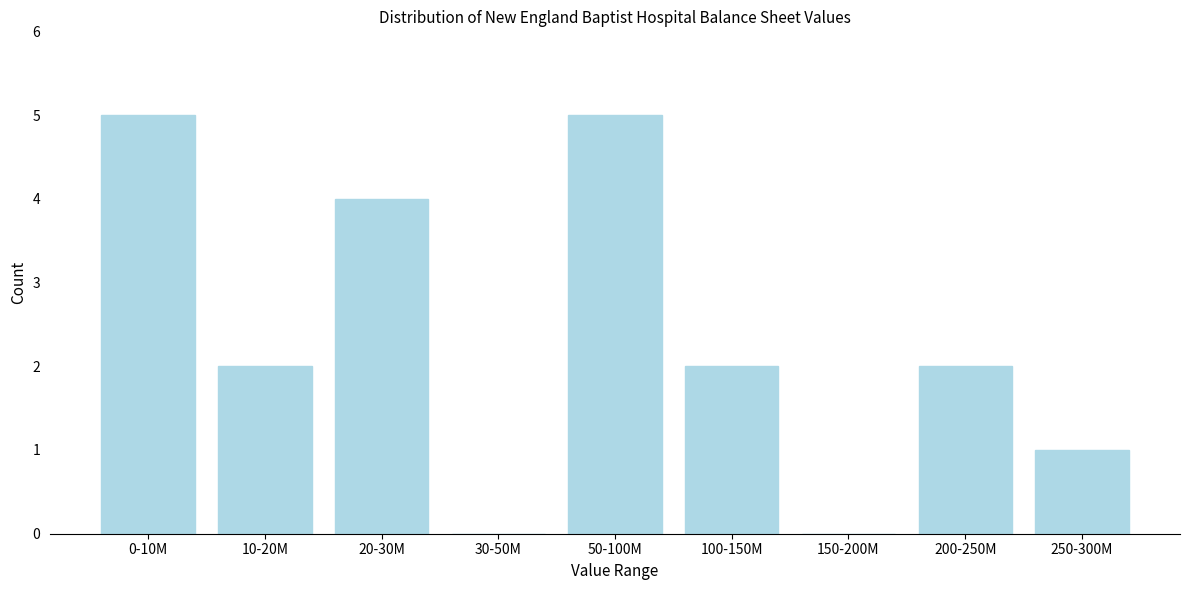

Reading left to right, list all the values displayed in this chart.

0-10M=5	10-20M=2	20-30M=4	30-50M=0	50-100M=5	100-150M=2	150-200M=0	200-250M=2	250-300M=1